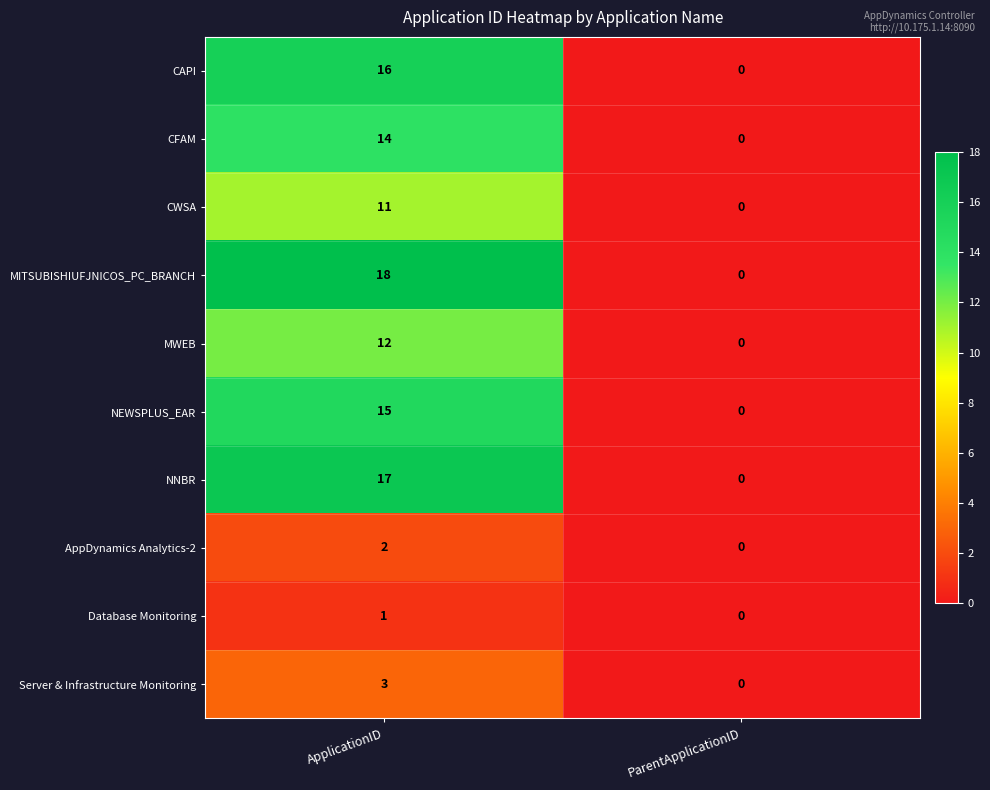

Reading left to right, list all the values displayed in this chart.

CAPI: ApplicationID=16	ParentApplicationID=0
CFAM: ApplicationID=14	ParentApplicationID=0
CWSA: ApplicationID=11	ParentApplicationID=0
MITSUBISHIUFJNICOS_PC_BRANCH: ApplicationID=18	ParentApplicationID=0
MWEB: ApplicationID=12	ParentApplicationID=0
NEWSPLUS_EAR: ApplicationID=15	ParentApplicationID=0
NNBR: ApplicationID=17	ParentApplicationID=0
AppDynamics Analytics-2: ApplicationID=2	ParentApplicationID=0
Database Monitoring: ApplicationID=1	ParentApplicationID=0
Server & Infrastructure Monitoring: ApplicationID=3	ParentApplicationID=0